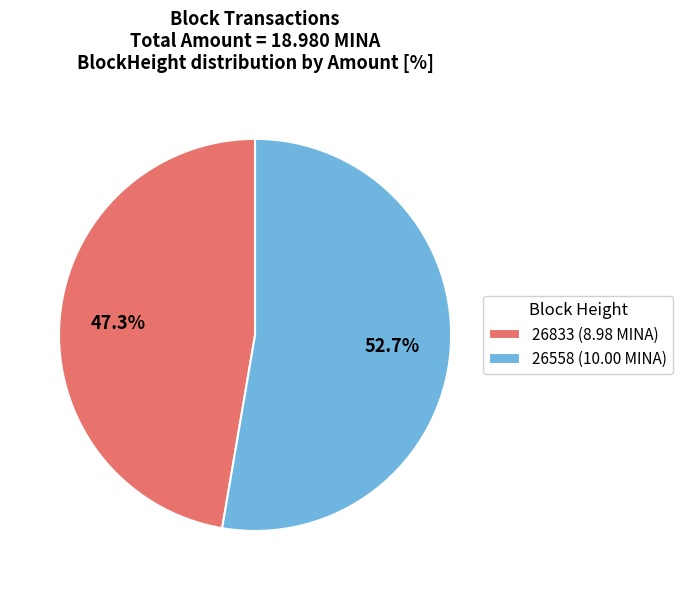

Combined, do 26833 (8.98 MINA) and 26558 (10.00 MINA) account for over 50%?

Yes